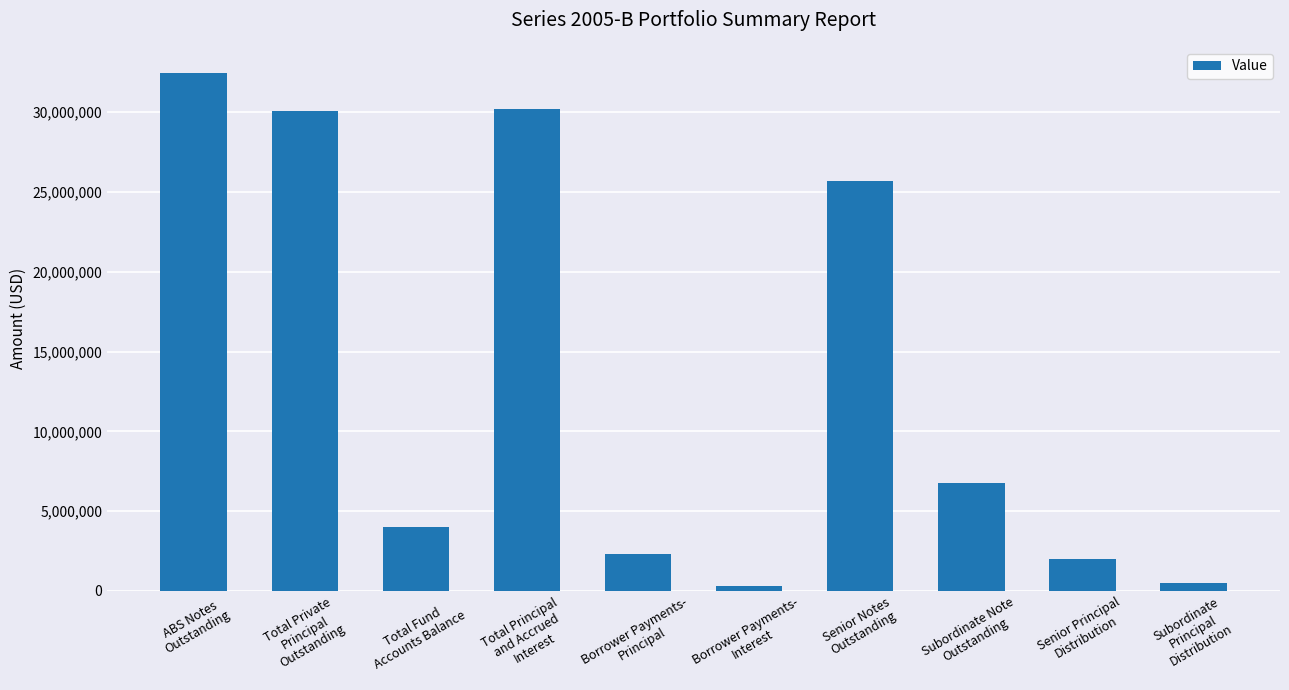

Where is the data nearest to the value 16383921?

Senior Notes
Outstanding